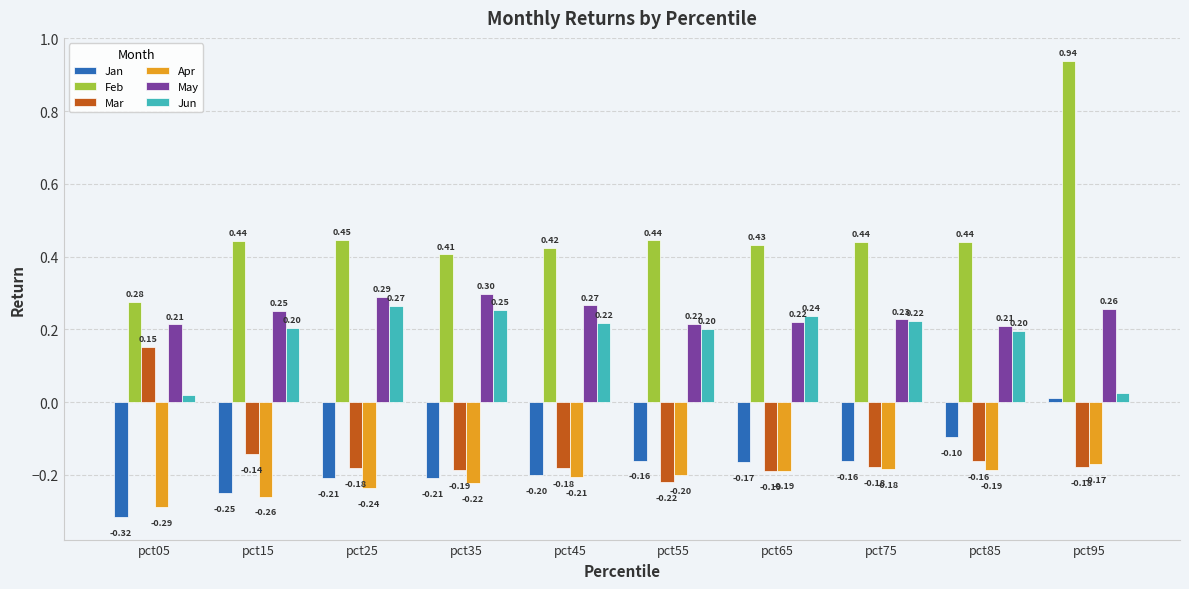

At which category is the sum across all series the highest?

pct95